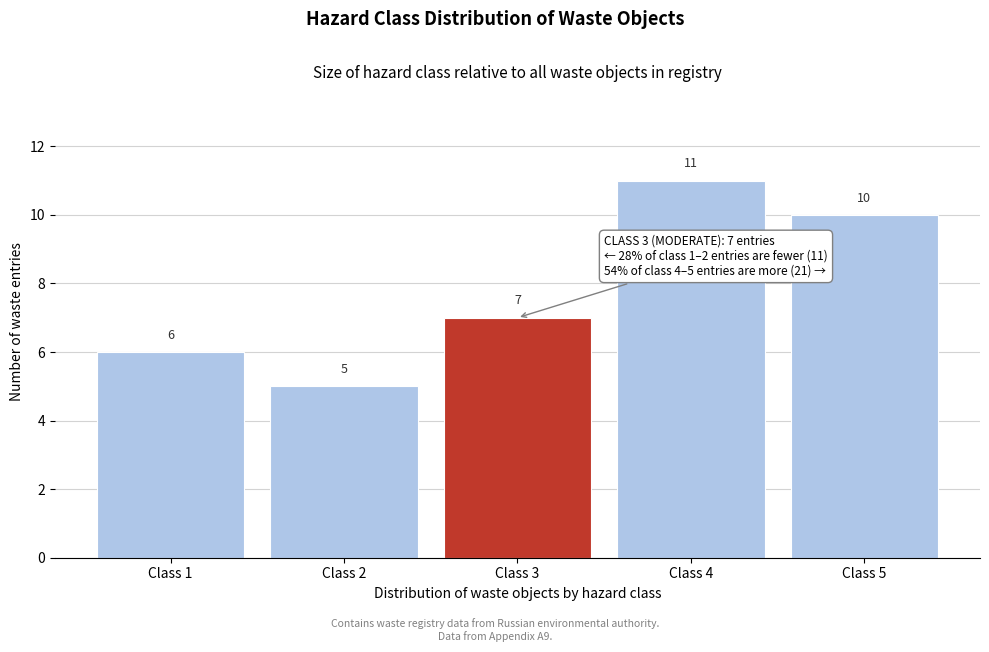

Over which range of the x-axis is the bar tallest?

3.5 to 4.5